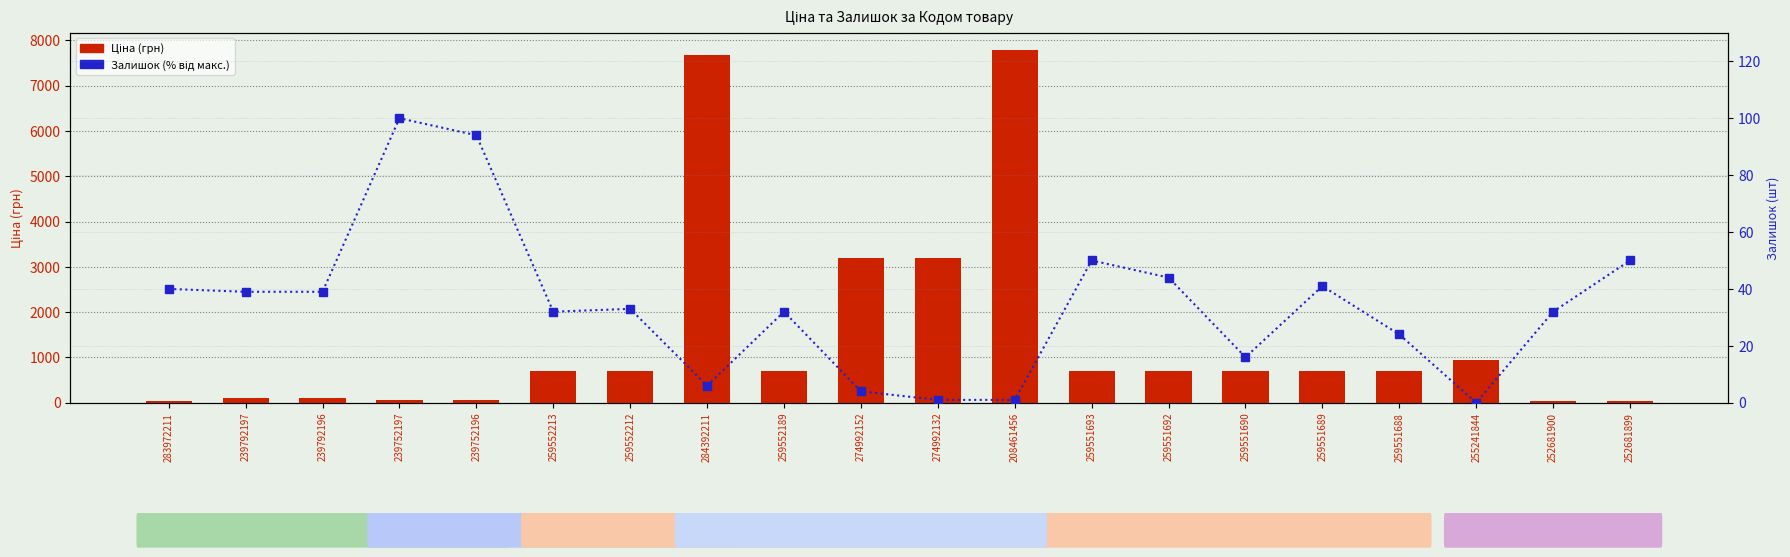

Is it true that Ціна (грн) equals 701.4 at 259551688?

True